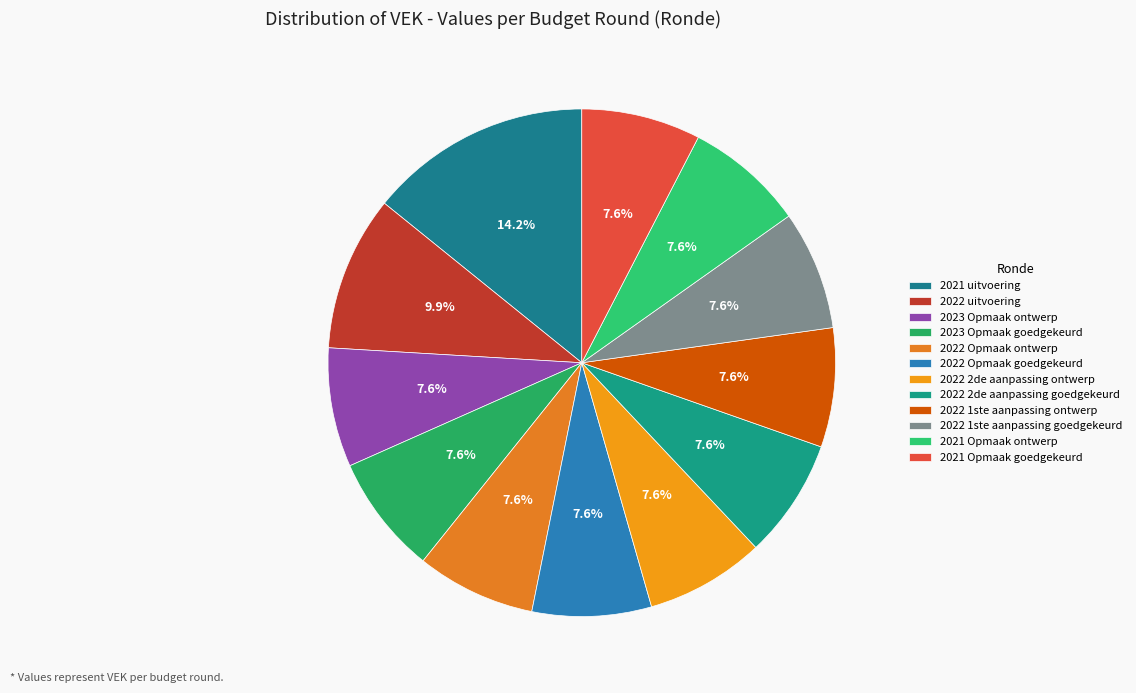

Is there a majority slice in this chart?

No